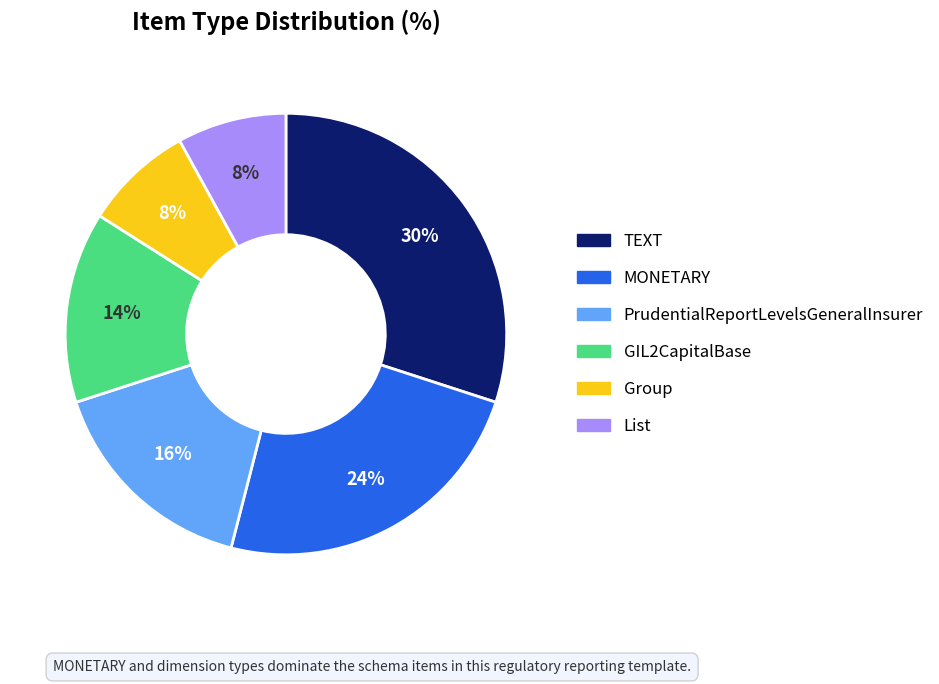

Count the number of slices in the pie.

6